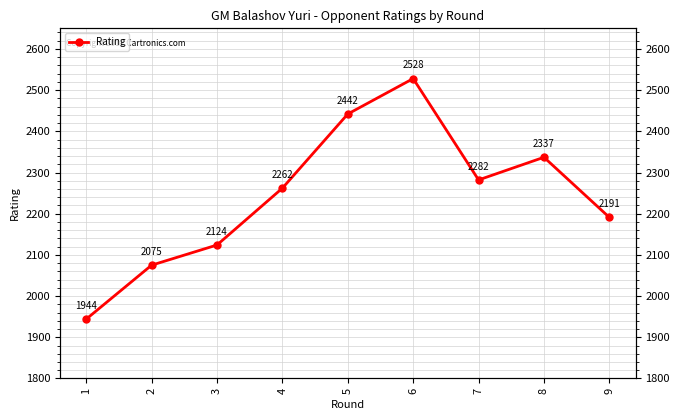

The chart shows a value of 1435 at 7. True or false?

False